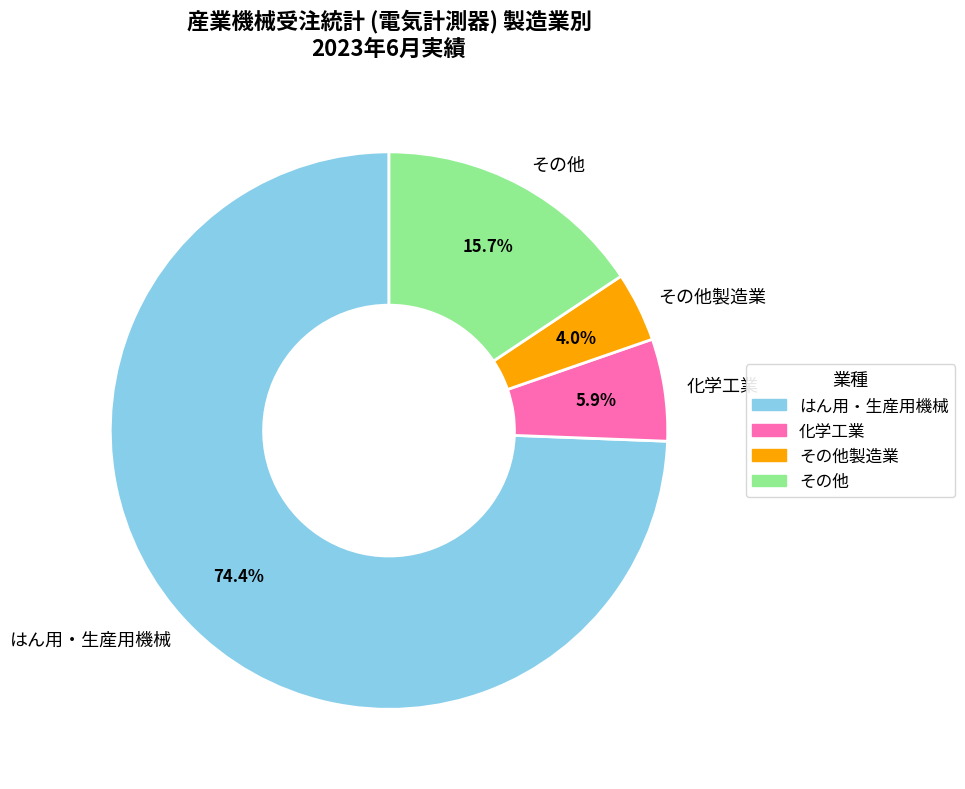

To the nearest percent, what is the difference between the largest and smallest slice percentages?

70%